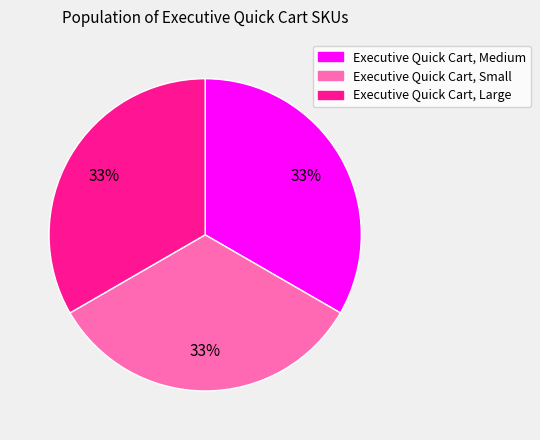

How many segments does this pie chart have?

3